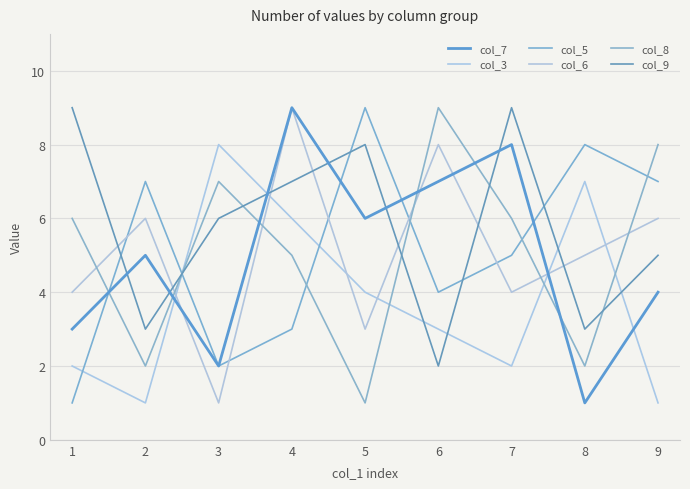

What is the value of the col_9 point at the 7th from the left?

9